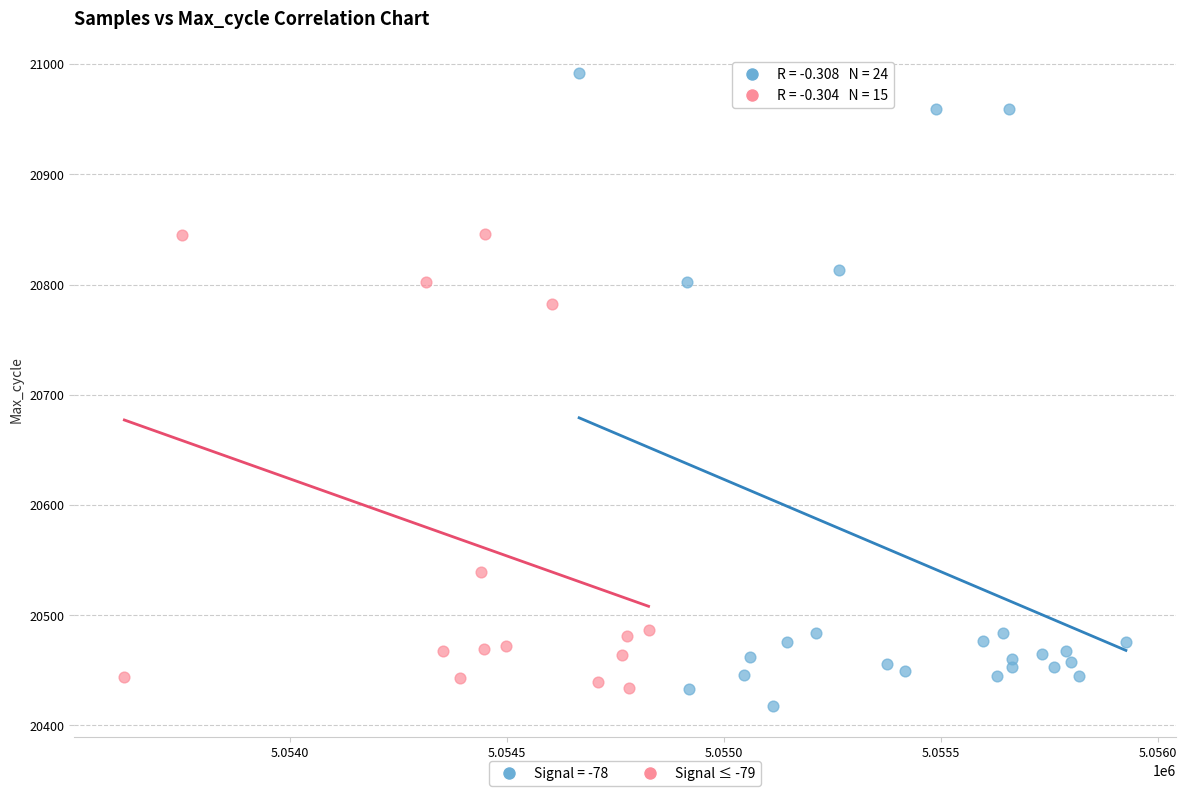

Which series reaches the maximum Y coordinate?

Signal = -78